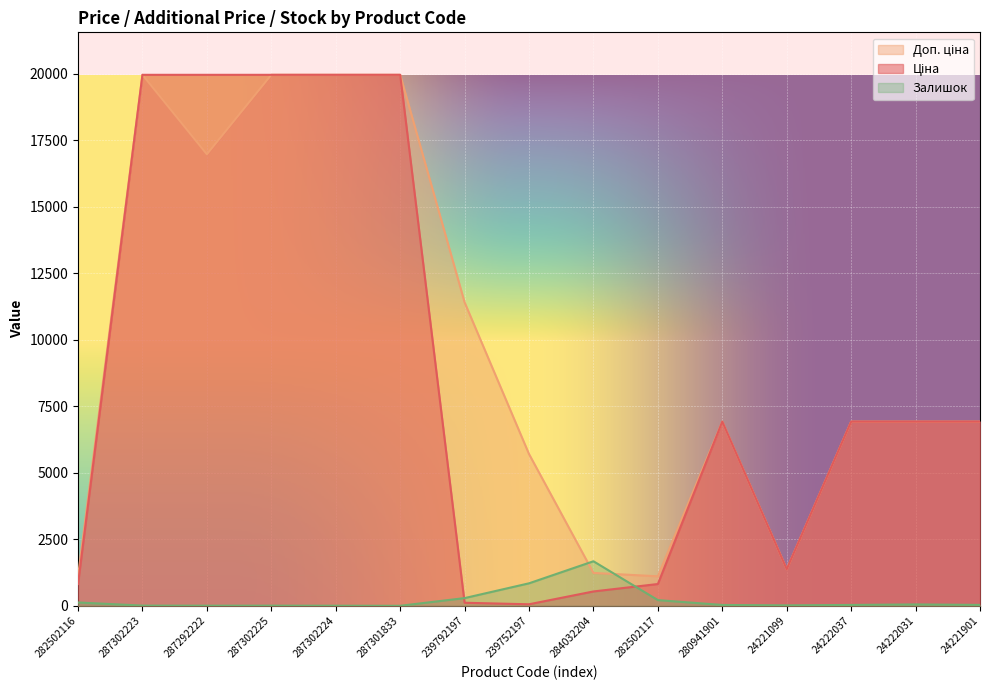

Which label corresponds to the largest value in the chart?

287302223